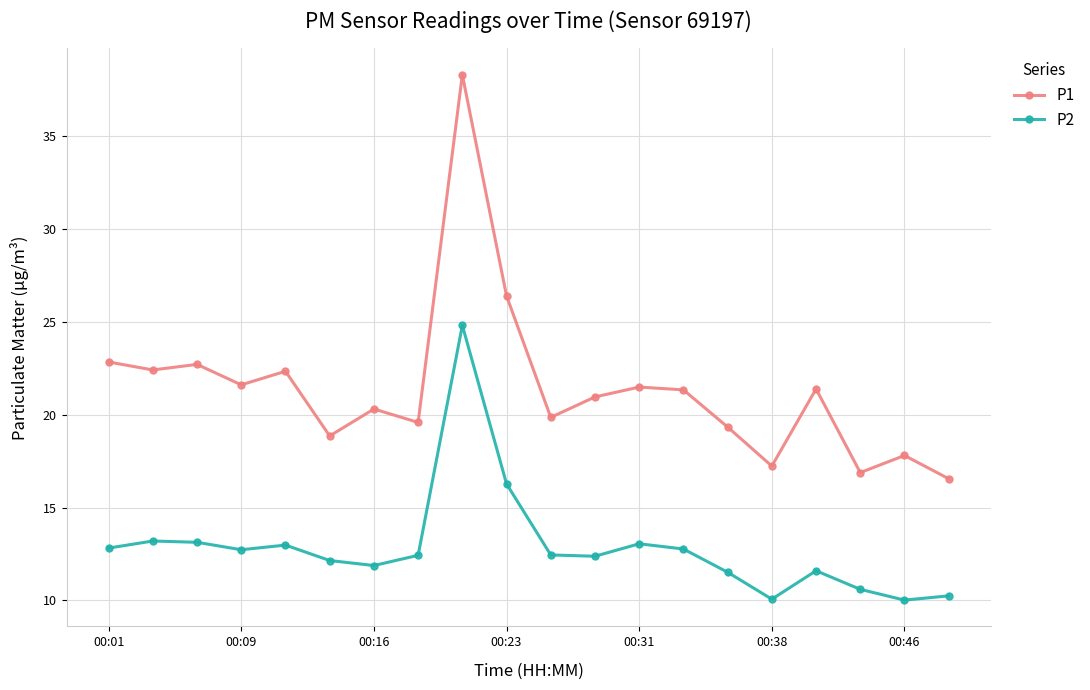

What is the value of the P1 point at the 16th from the left?

17.2